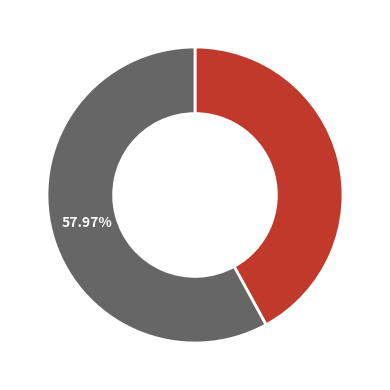

Does any single category account for the majority?

Yes